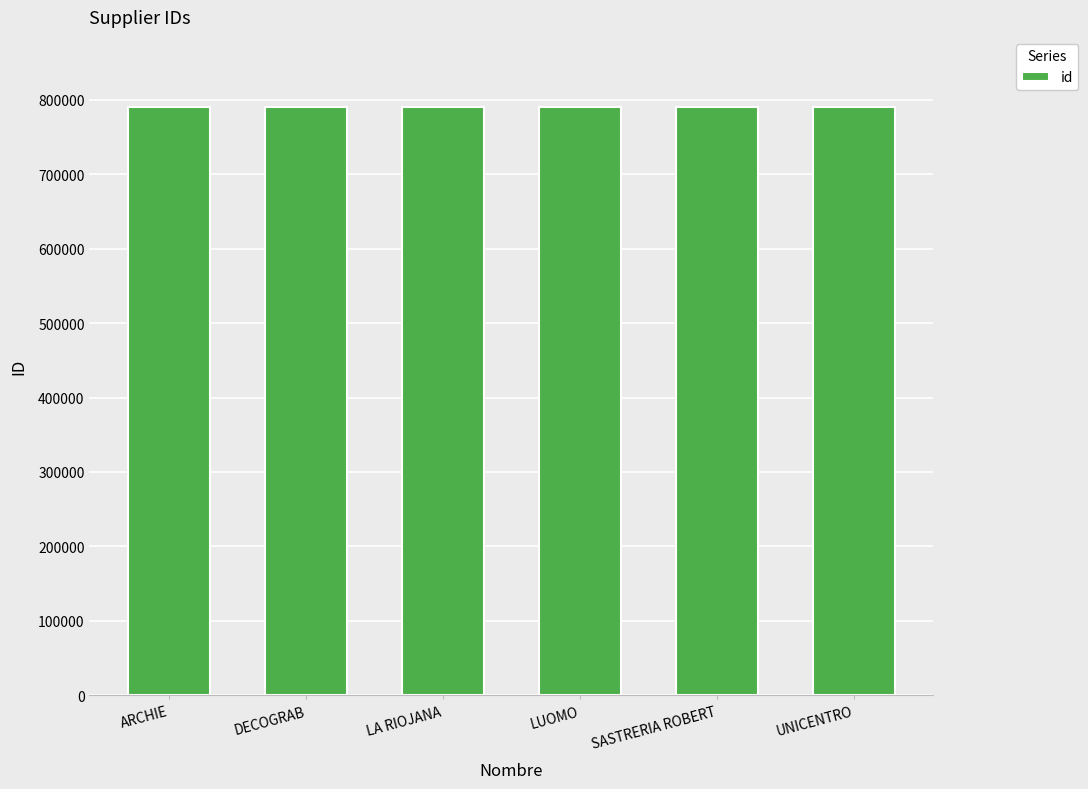

What position from the right is LA RIOJANA?

4